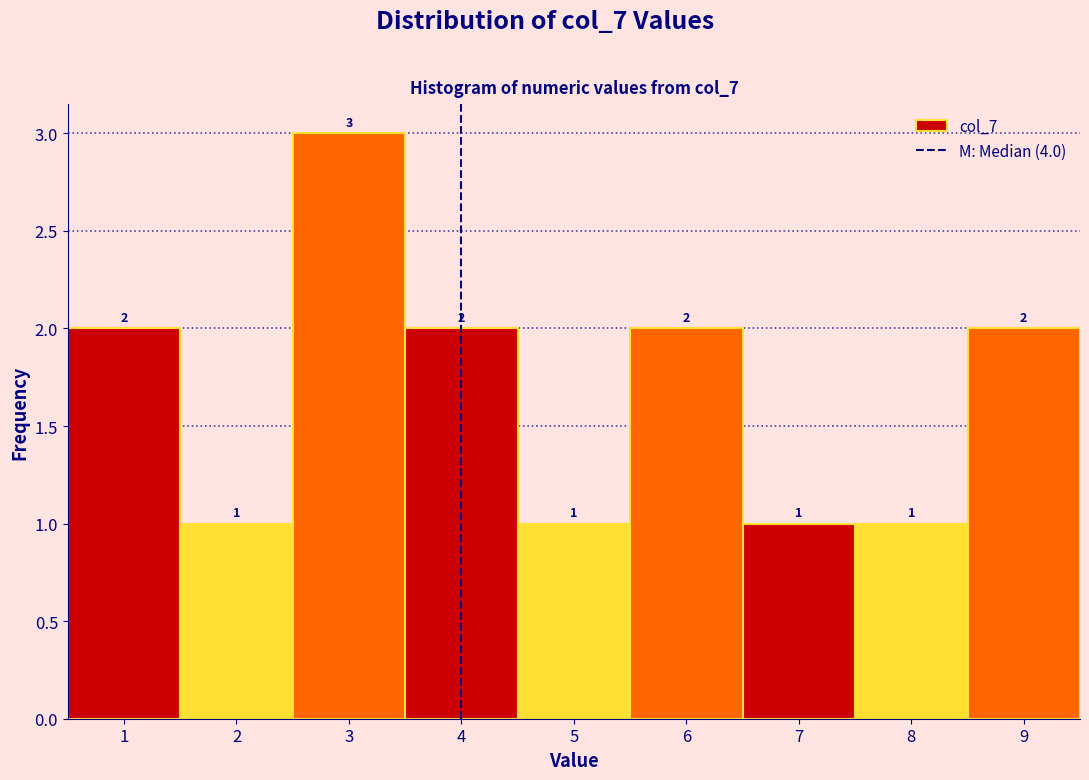

Which range on the x-axis has the tallest bar?

2.5 to 3.5